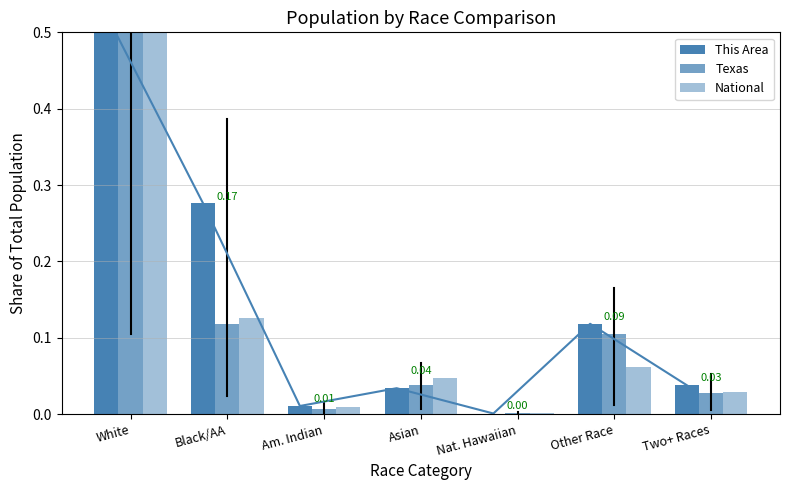

Rank the series at Other Race from highest to lowest value.

This Area, Texas, National